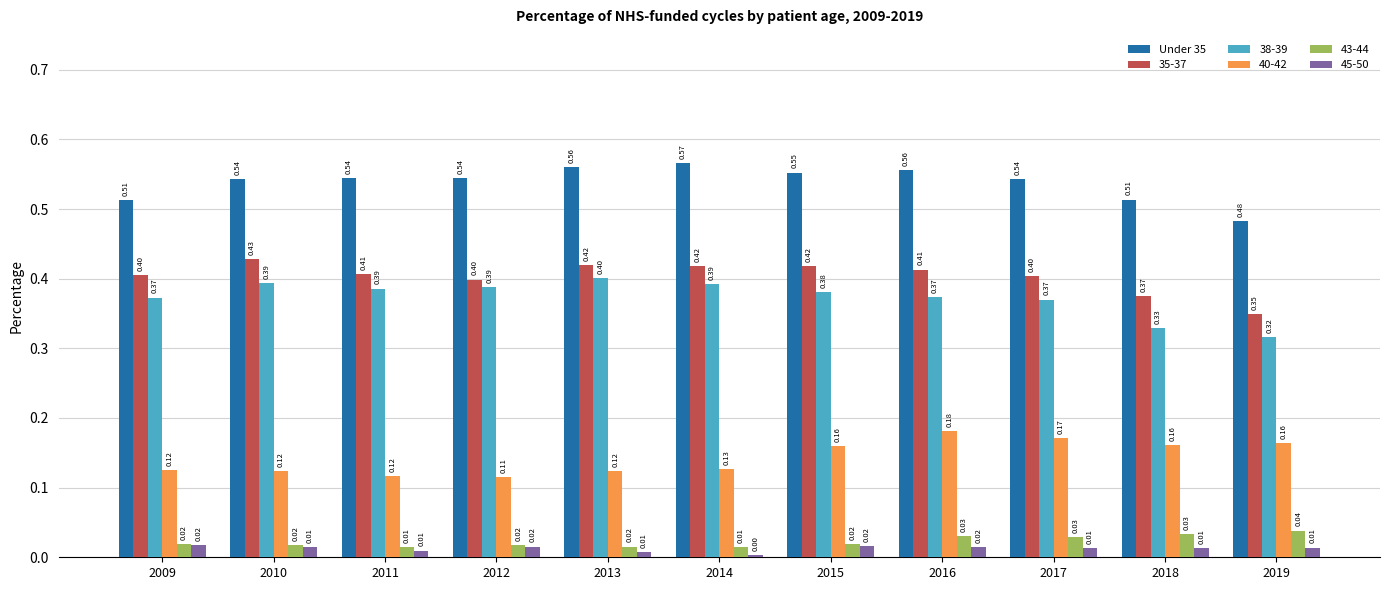

What is the average value of the 35-37 series?

0.4